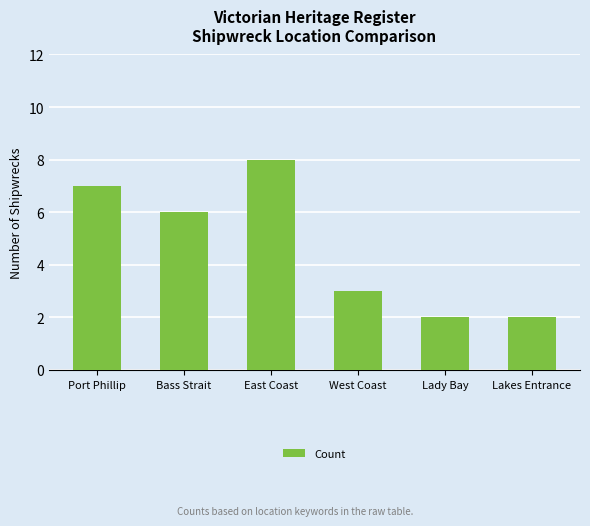

Approximately how many times larger is the value at West Coast compared to Bass Strait?

0.5